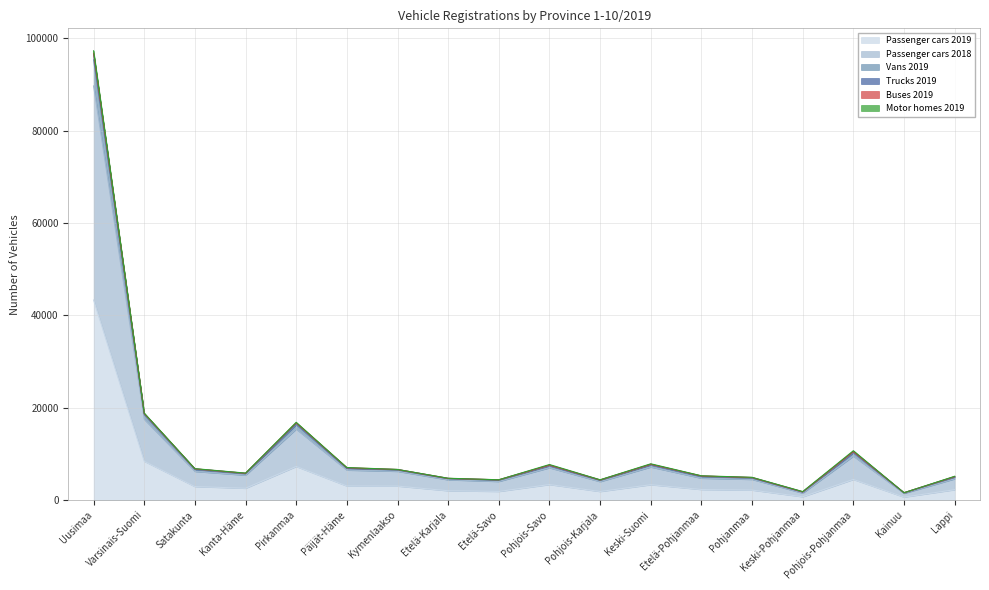

At which category is the sum across all series the highest?

Uusimaa